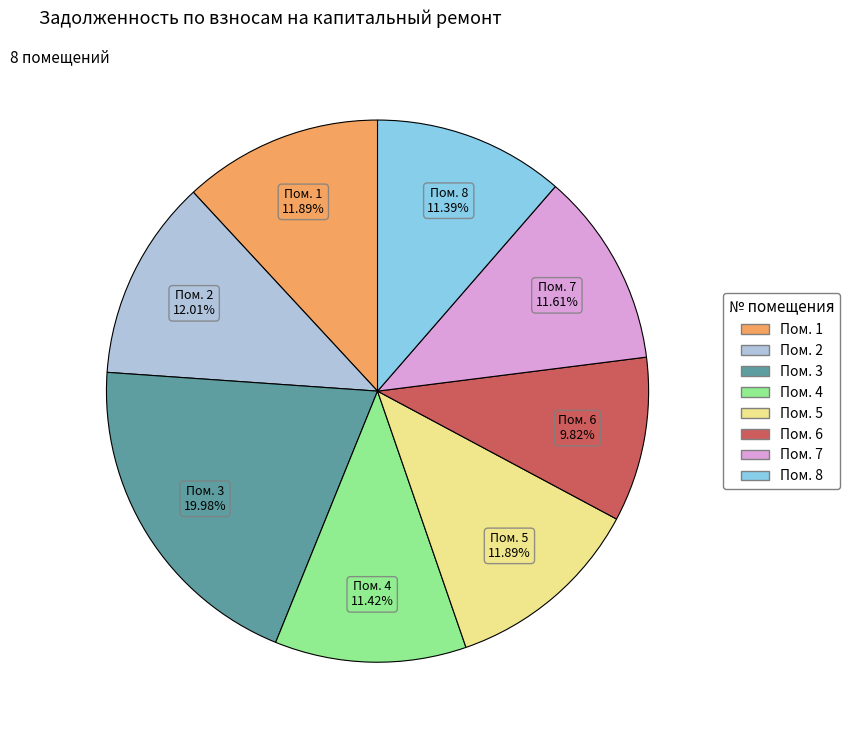

How many slices are in this pie chart?

8